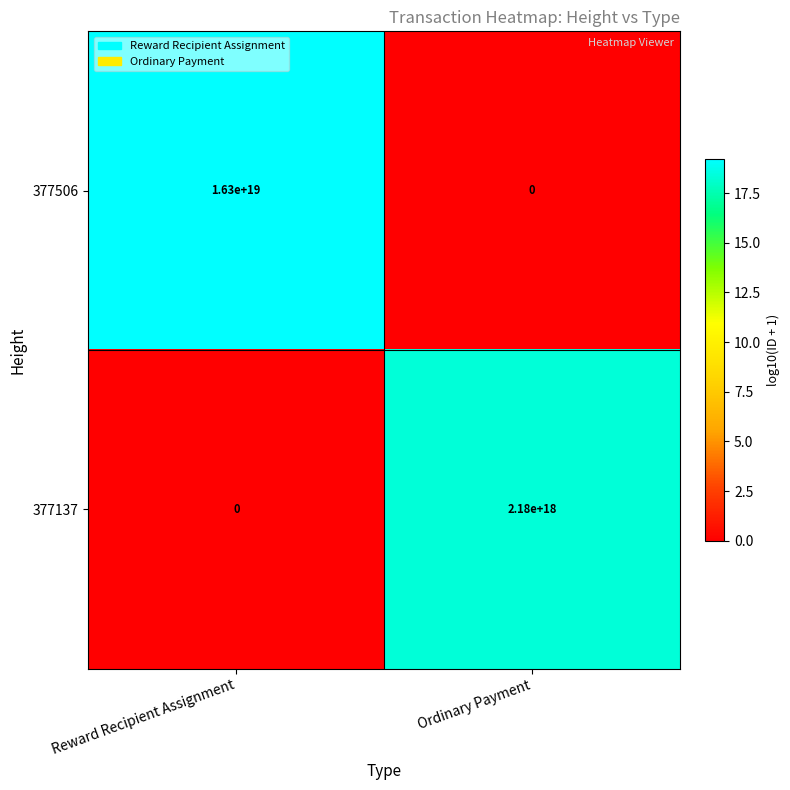

At which label does 377137 reach its minimum?

Reward Recipient Assignment